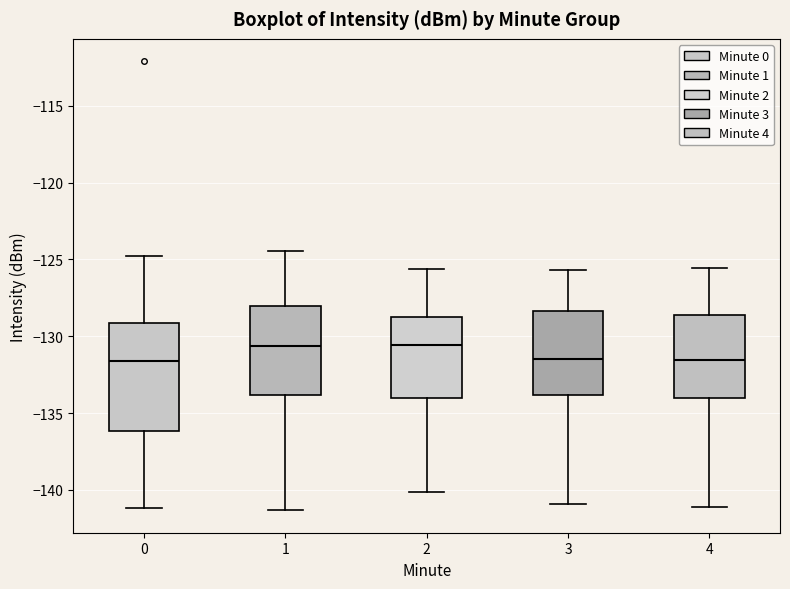

Reading left to right, read every box against the y-axis: the position of its median line, the range the box covers, and the ends of its whiskers. The values are not printed on the chart, so give them approximately, as read against the axis.

0: median -131.5, box -136.0 to -129.0, whiskers -141.0 to -125.0
1: median -130.5, box -134.0 to -128.0, whiskers -141.5 to -124.5
2: median -130.5, box -134.0 to -129.0, whiskers -140.0 to -125.5
3: median -131.5, box -134.0 to -128.5, whiskers -141.0 to -125.5
4: median -131.5, box -134.0 to -128.5, whiskers -141.0 to -125.5